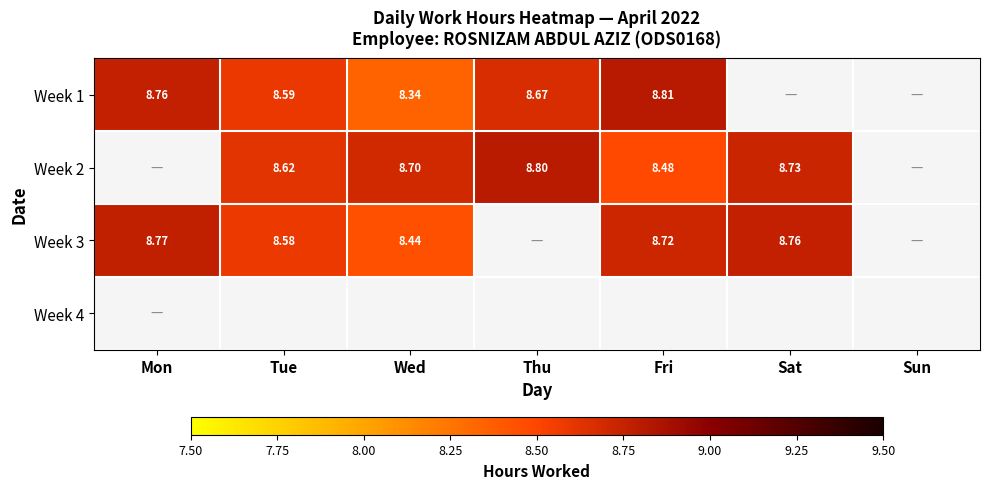

Is the value of Week 2 at Thu greater than the value of Week 1 at Tue?

Yes